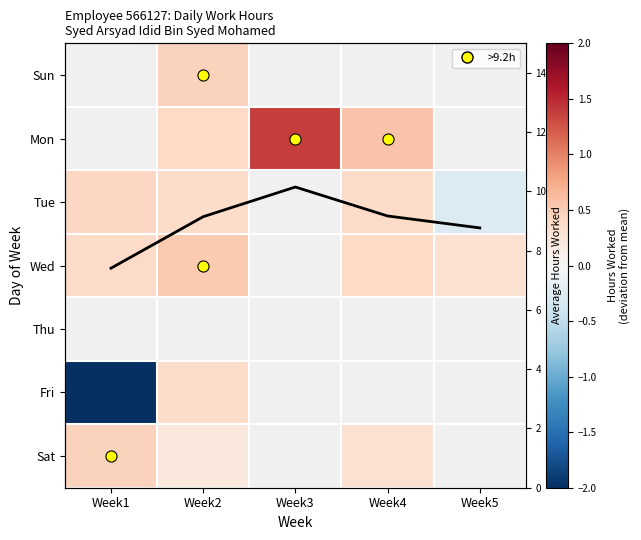

What is the maximum value for Sat?

0.5